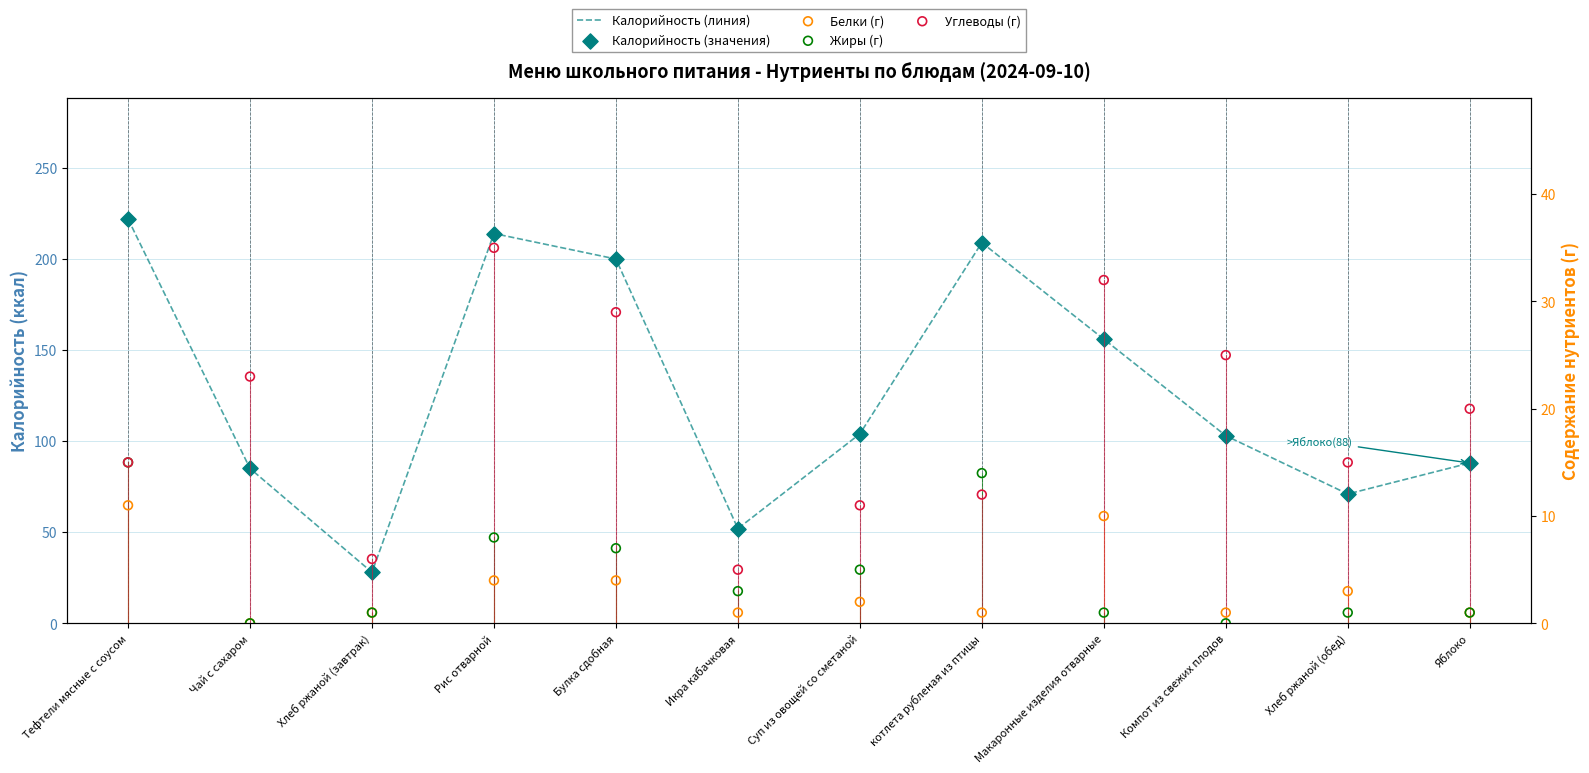

Is the value of Калорийность (значения) at Булка сдобная greater than the value of Жиры at Хлеб ржаной (завтрак)?

Yes